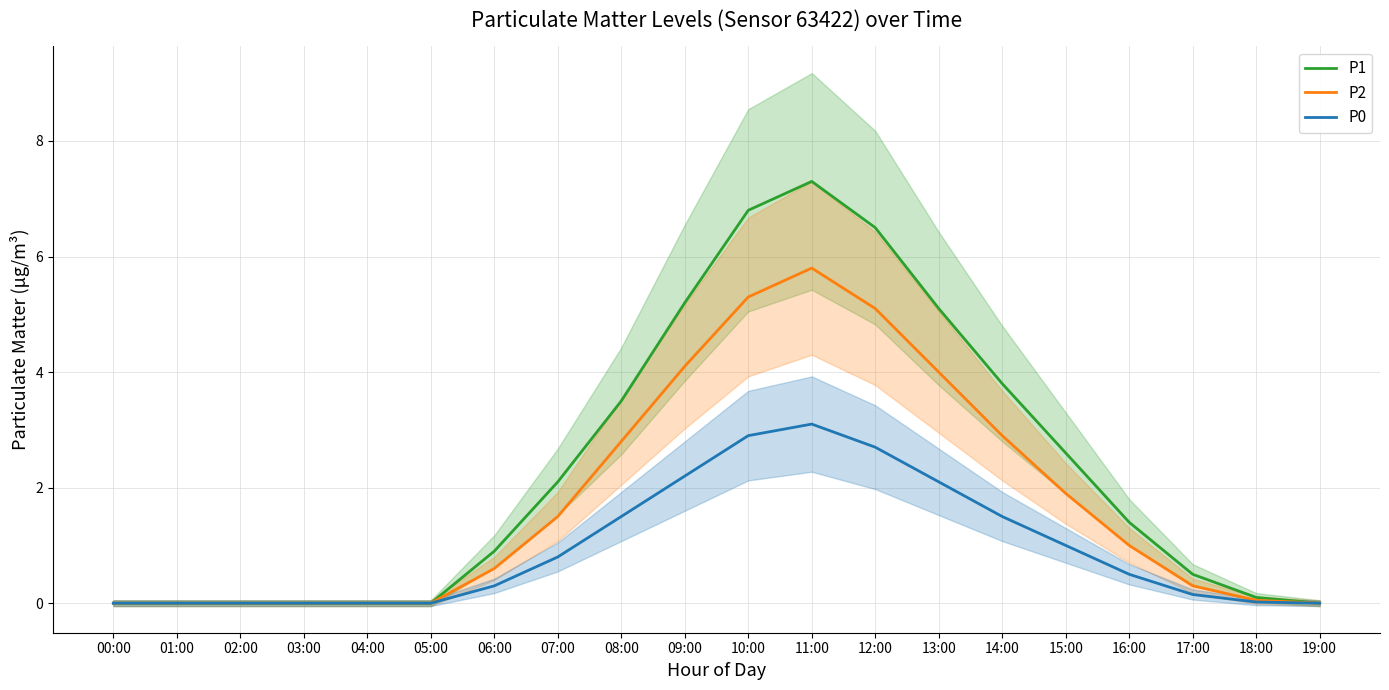

True or false: P0 has a value of -1.4 at 04:00.

False